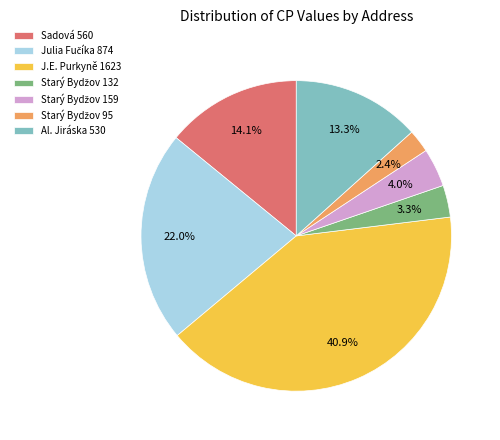

What is the largest slice in the pie chart?

J.E. Purkyně 1623